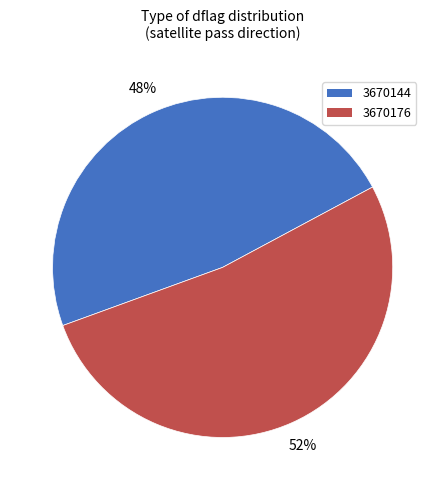

Which category accounts for the majority?

3670176